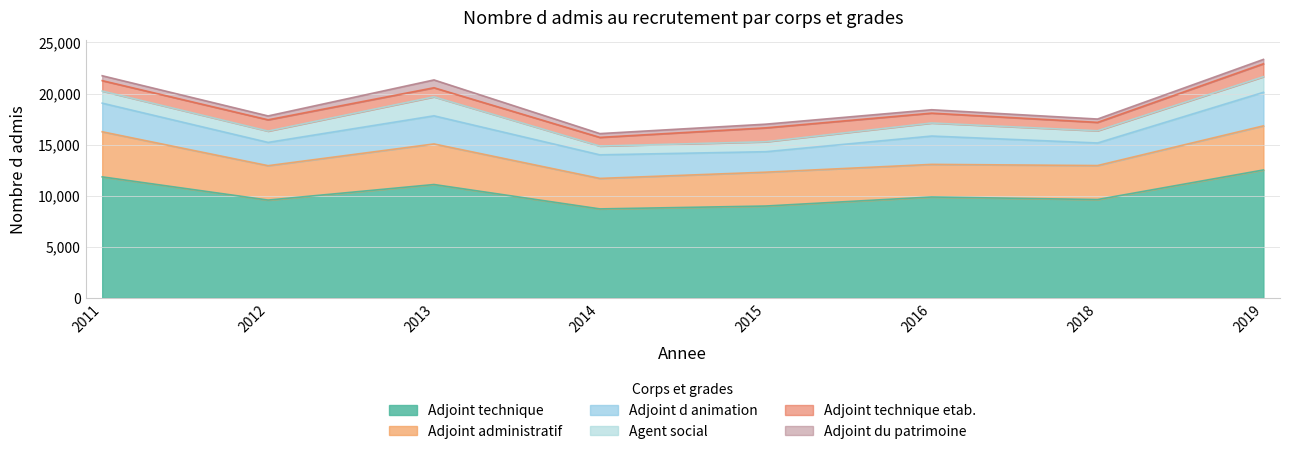

Does the chart display data point markers on the line(s)?

No